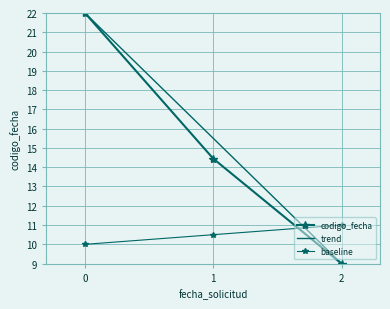

Which series has the widest spread of values?

codigo_fecha